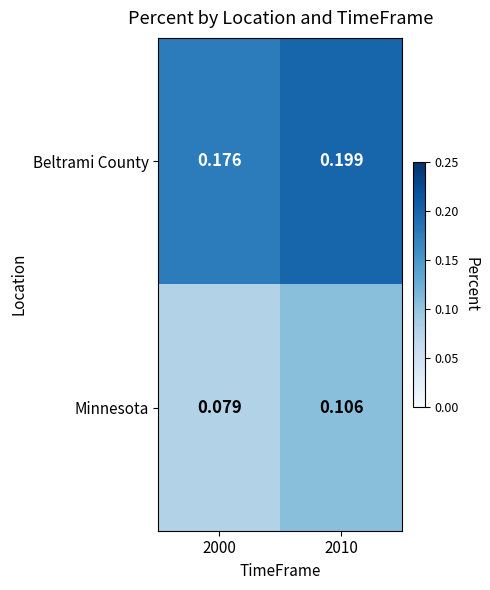

Which series has the largest range (max minus min)?

Minnesota